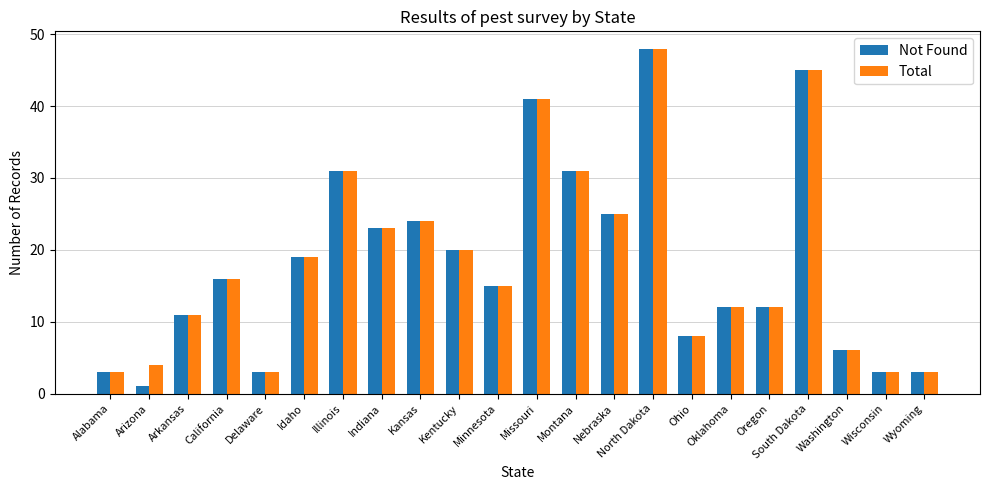

Is it true that Total equals 21 at California?

False